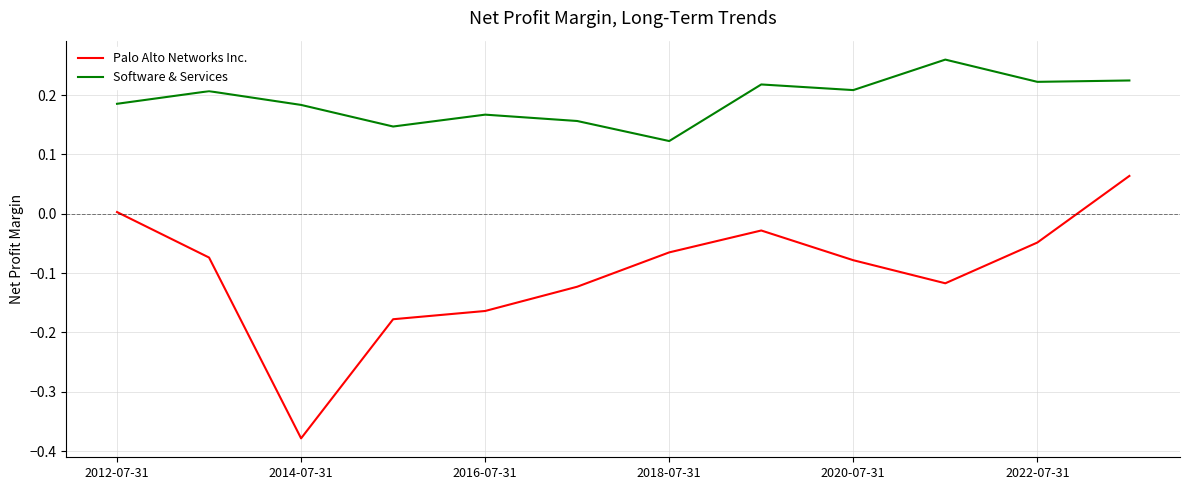

Which series has the largest range (max minus min)?

Palo Alto Networks Inc.